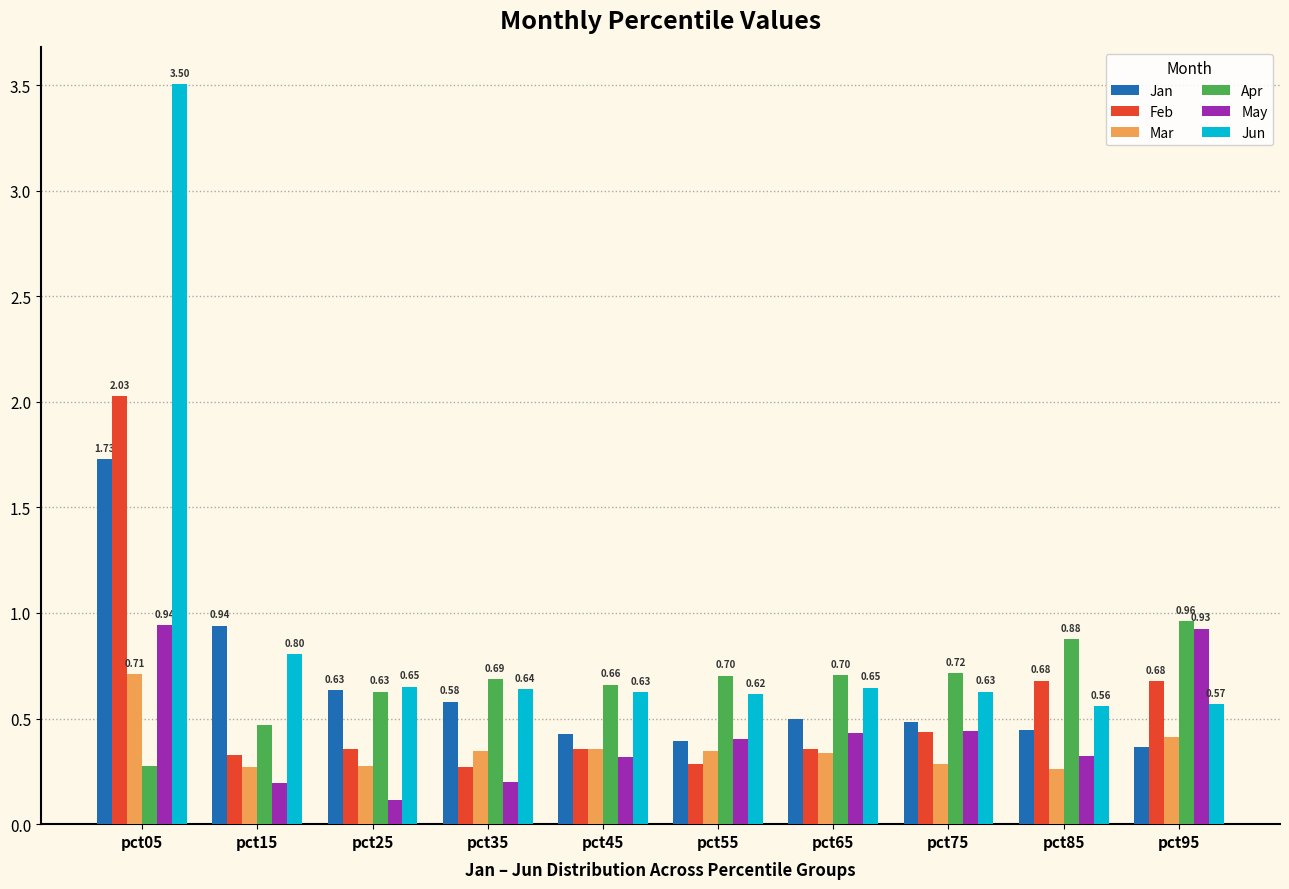

The Apr series shows 0.3 at pct05. True or false?

True